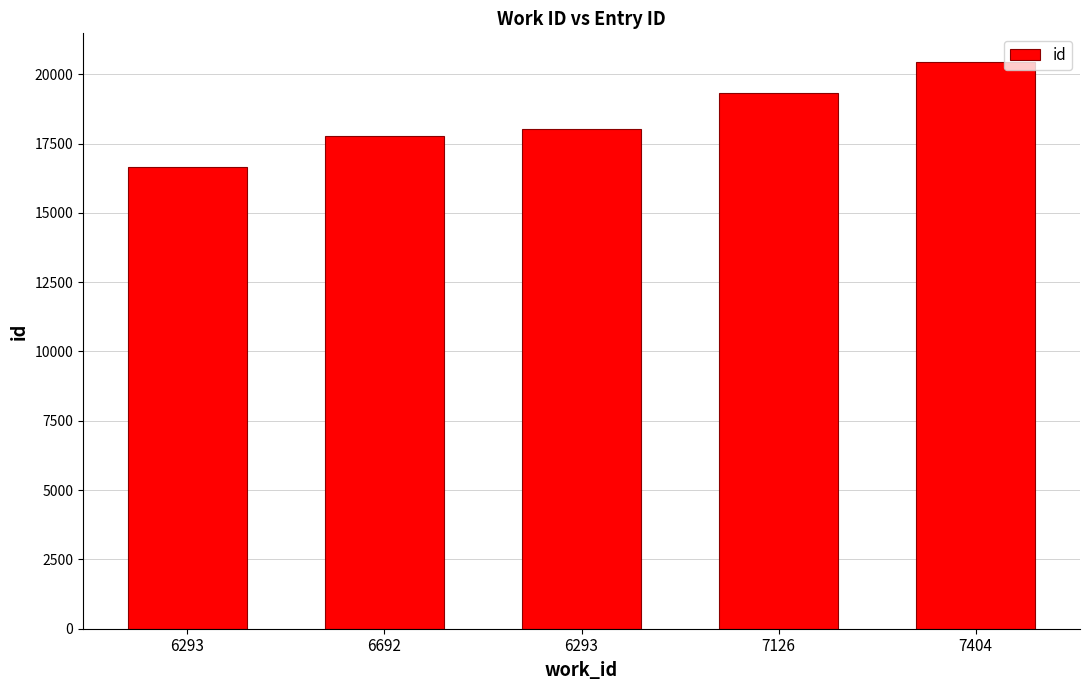

What is the smallest value displayed?

16651